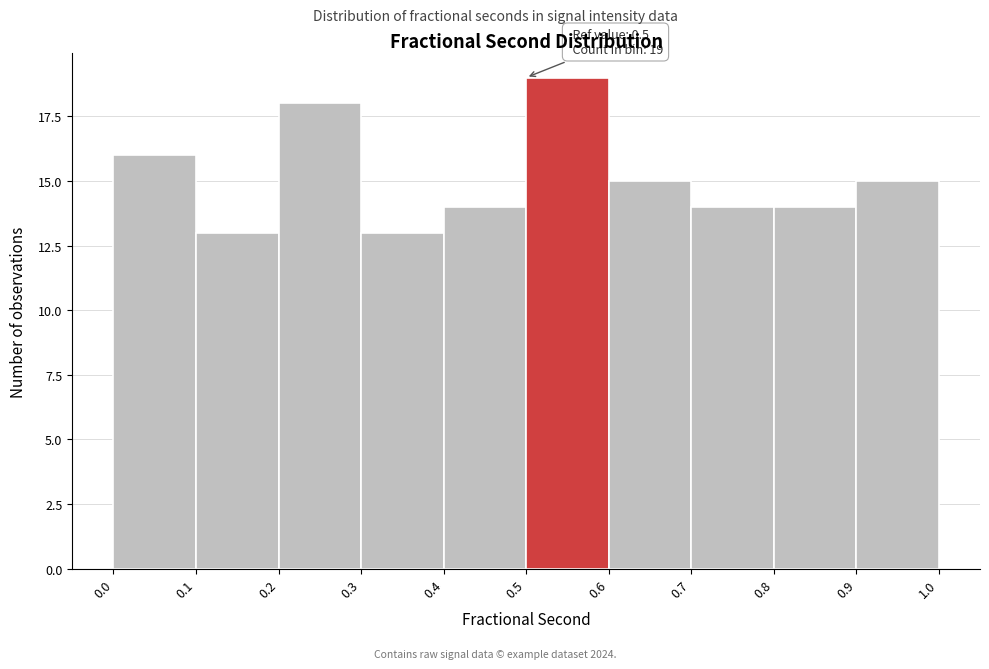

Which range on the x-axis has the tallest bar?

0.5 to 0.6